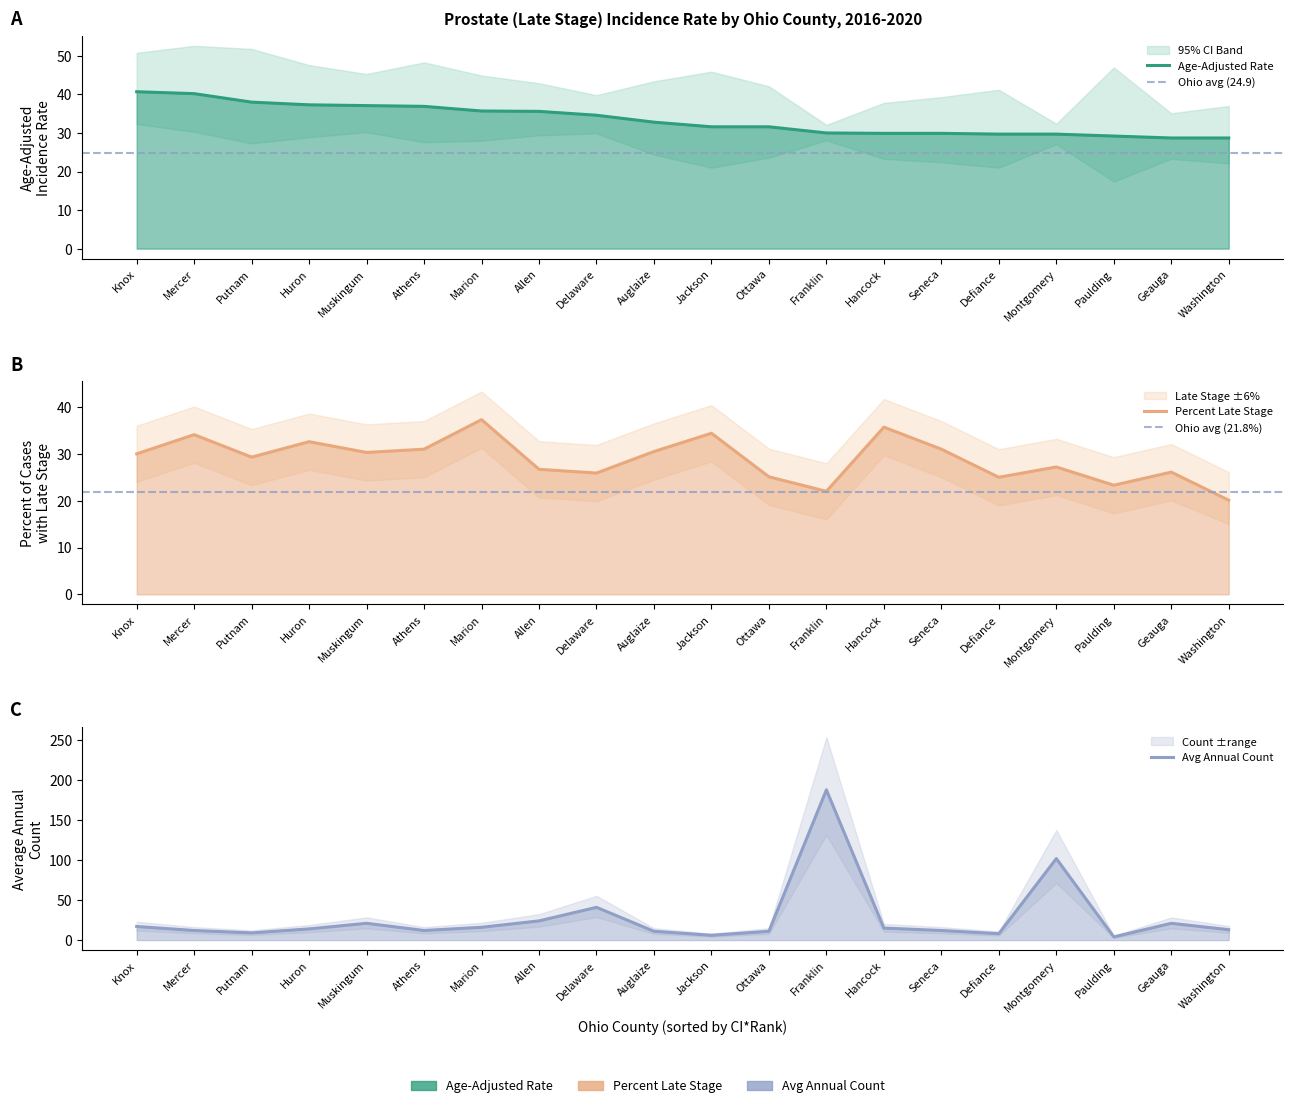

Where is the first local minimum for Percent Late Stage?

Putnam